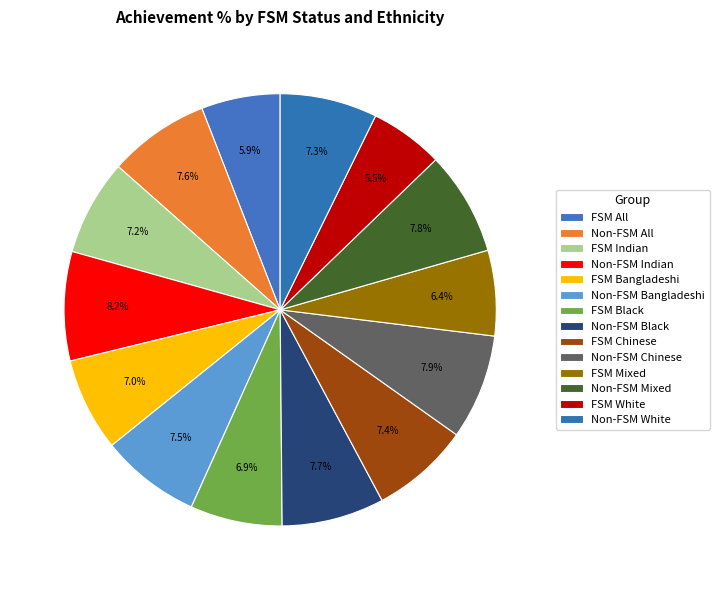

How many segments does this pie chart have?

14